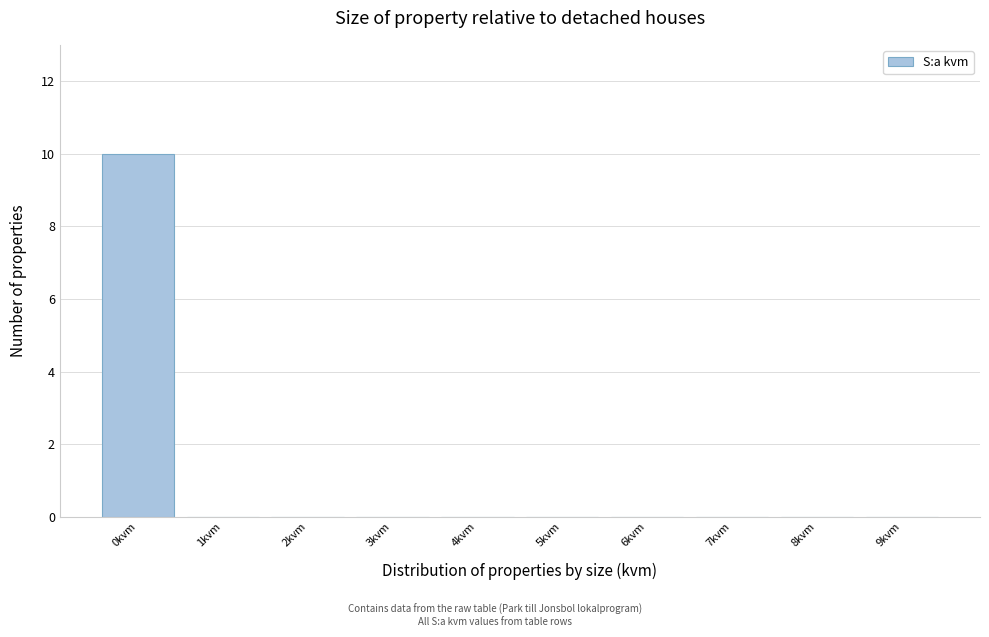

Reading left to right, transcribe all the data shown in this chart.

0kvm=10	1kvm=0	2kvm=0	3kvm=0	4kvm=0	5kvm=0	6kvm=0	7kvm=0	8kvm=0	9kvm=0